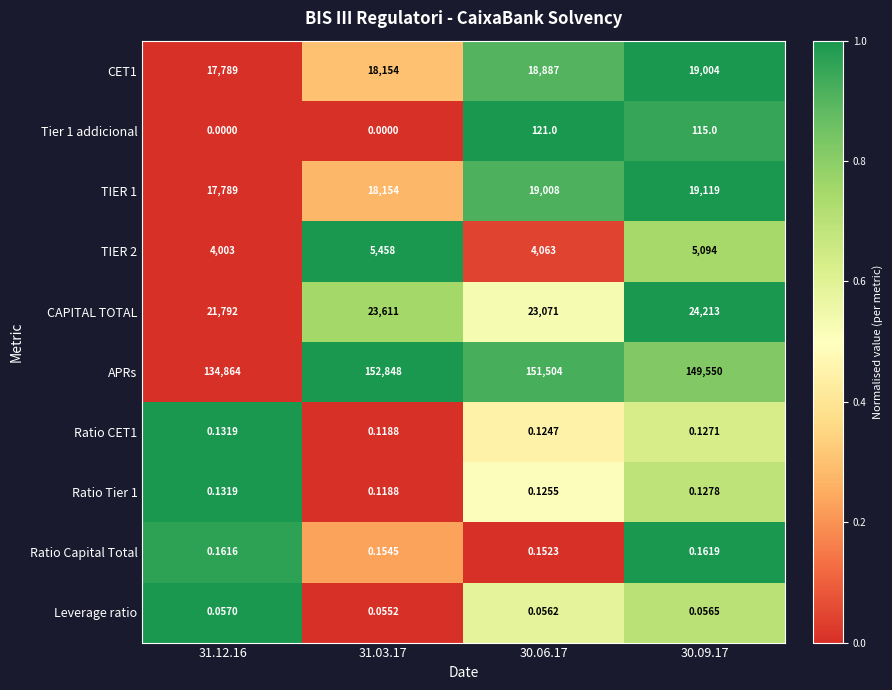

Which series has the widest spread of values?

APRs